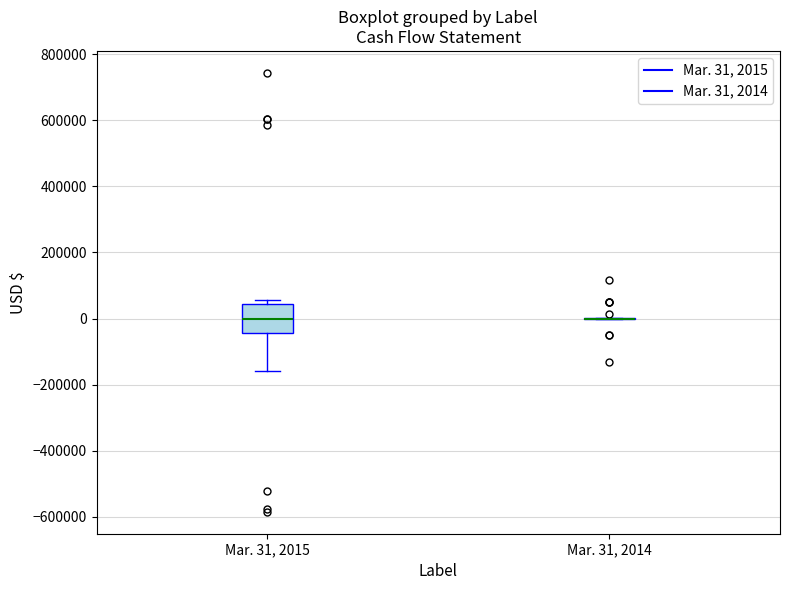

Which box is the tallest, from its lower edge to its upper edge?

Mar. 31, 2015